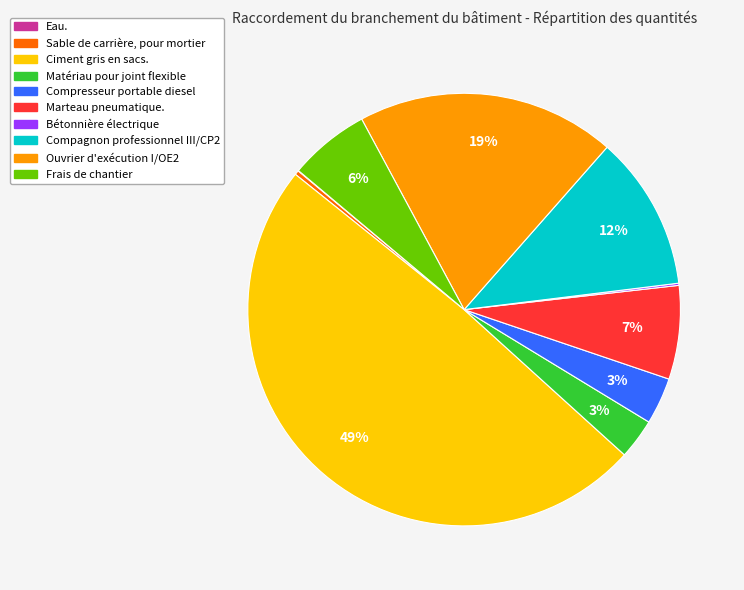

To the nearest percent, what percentage of the pie is Frais de chantier?

6%